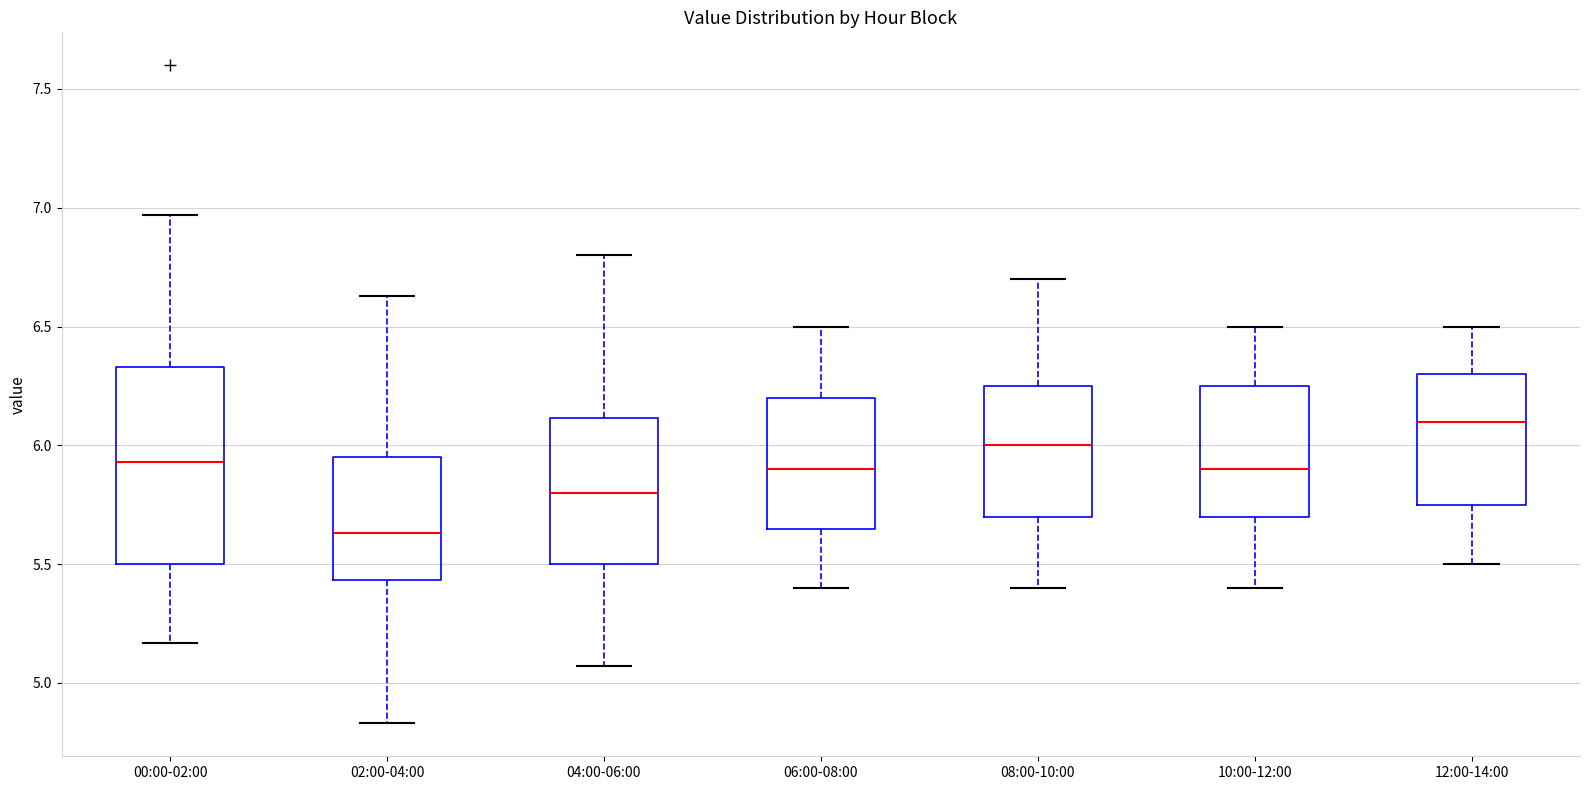

Where is the lower edge of the box for 08:00-10:00 on the y-axis? The values are not printed on the chart, so give them approximately, as read against the axis.

5.70